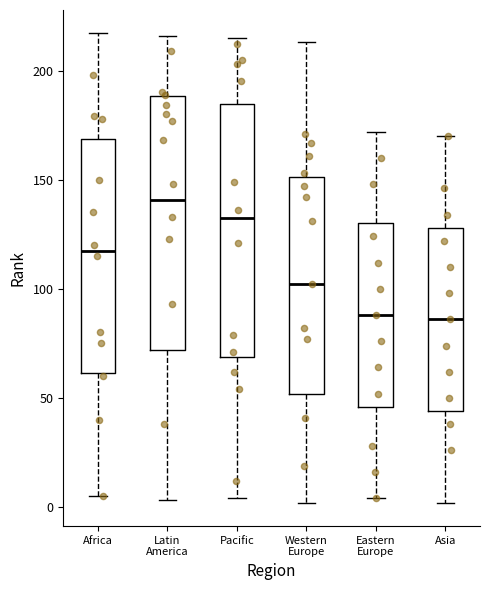

Where does the lower whisker of the box for Eastern Europe end on the y-axis? The values are not printed on the chart, so give them approximately, as read against the axis.

5